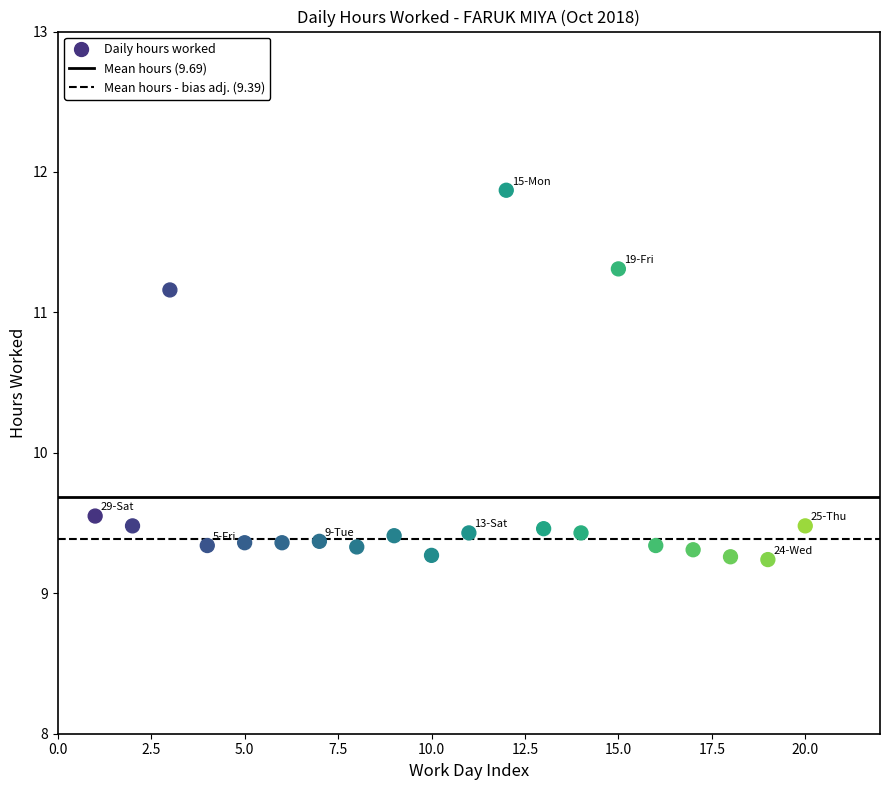

What is the range of X values (max minus min)?

19.0